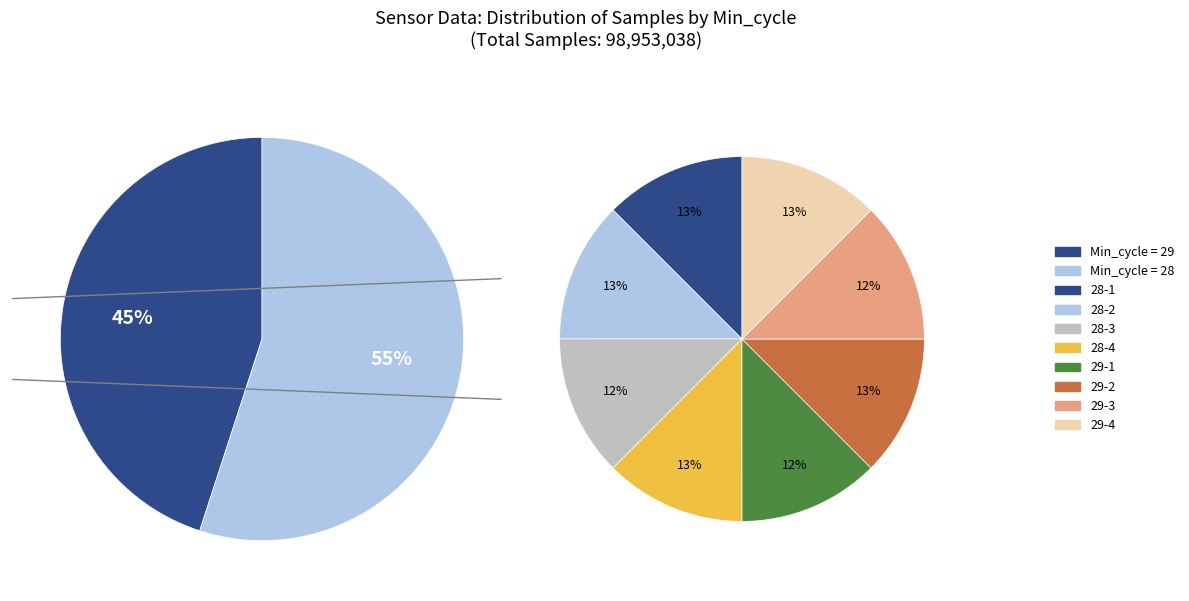

Does any single category account for the majority?

No